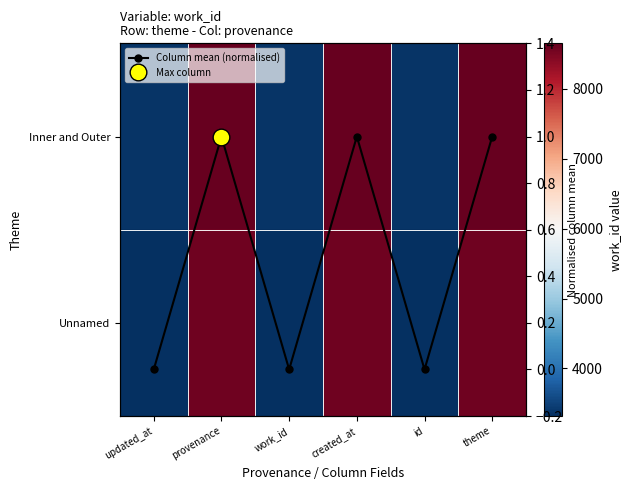

What is the maximum value for Column mean (normalised)?

1.0